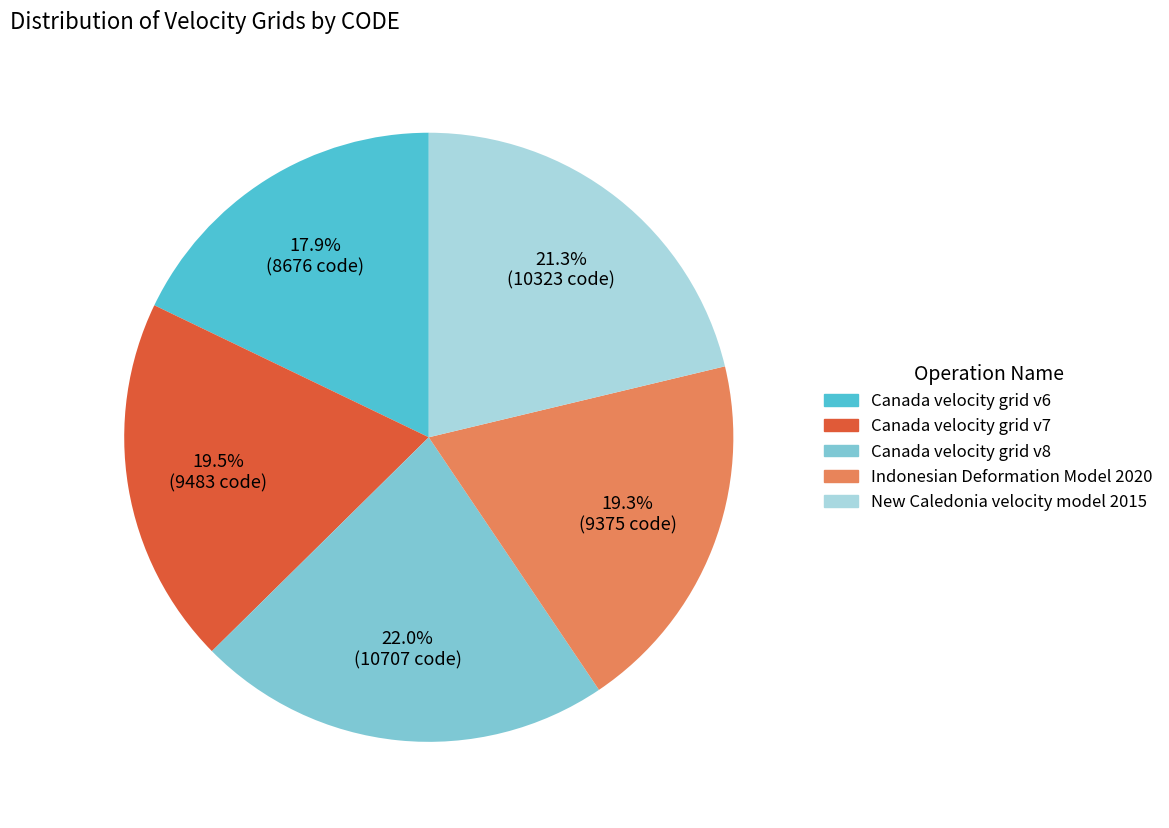

Which slice is the largest?

Canada velocity grid v8